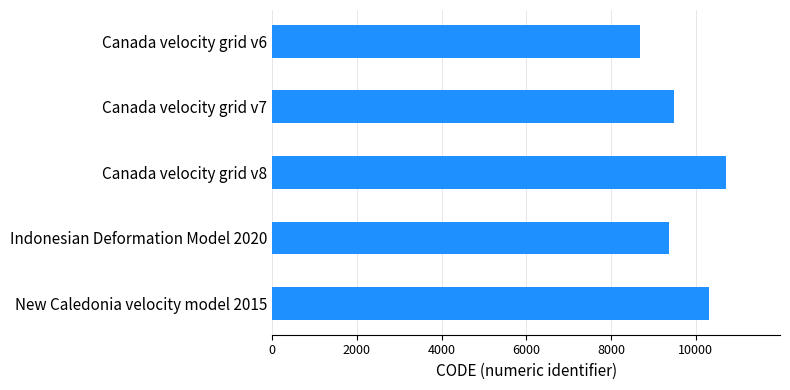

Which has a higher value, New Caledonia velocity model 2015 or Canada velocity grid v6?

New Caledonia velocity model 2015